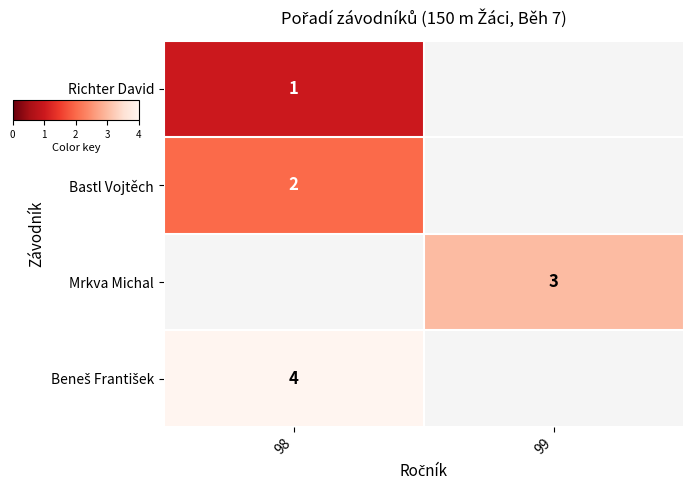

Is it true that Bastl Vojtěch equals 3 at 98?

False